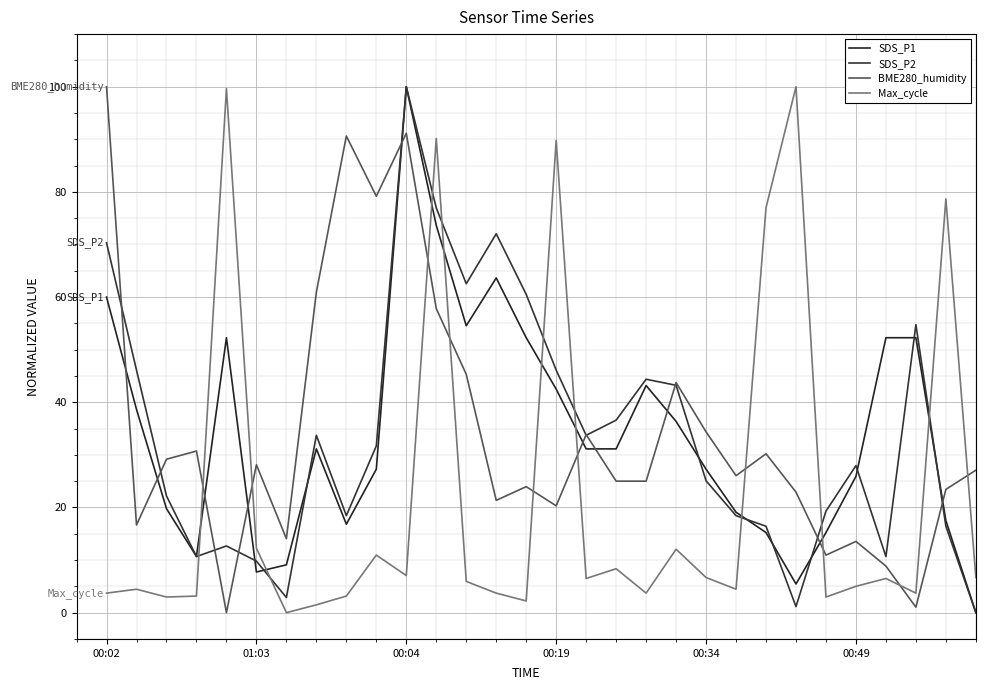

Does the chart display data point markers on the line(s)?

No